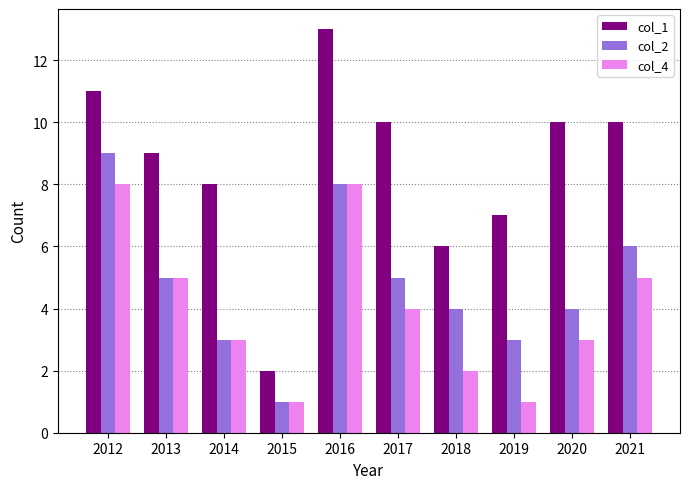

At how many categories does at least one series exceed 12?

1